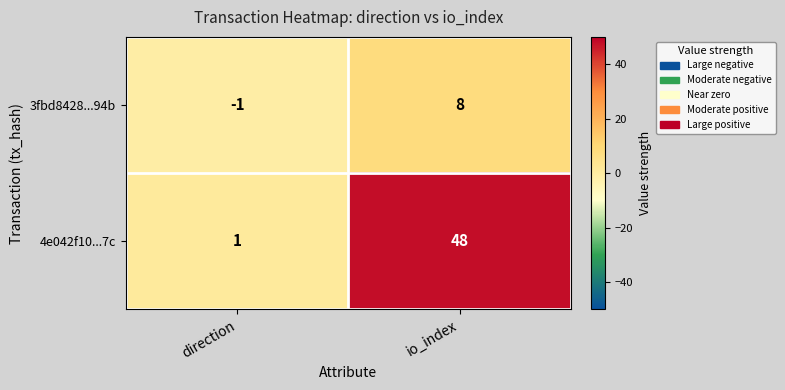

List the series in order of their peak value, lowest first.

3fbd8428...94b, 4e042f10...7c